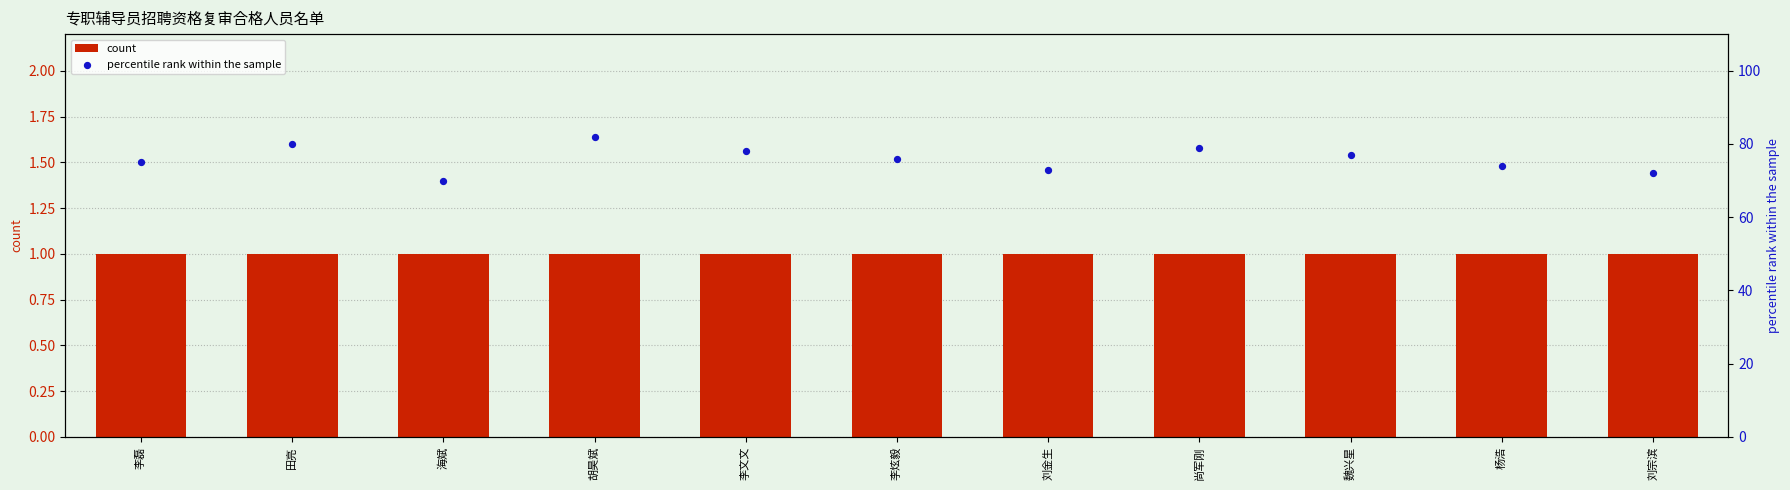

What is the total value across all series at 刘宗滨?

73